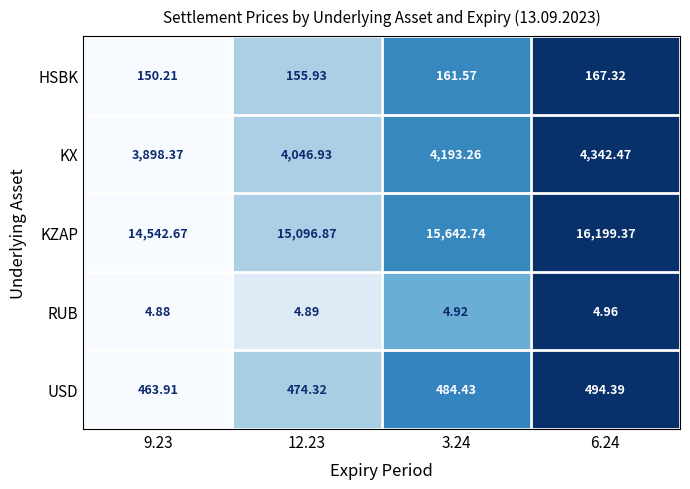

At 3.24, list the series in order from largest to smallest.

KZAP, KX, USD, HSBK, RUB